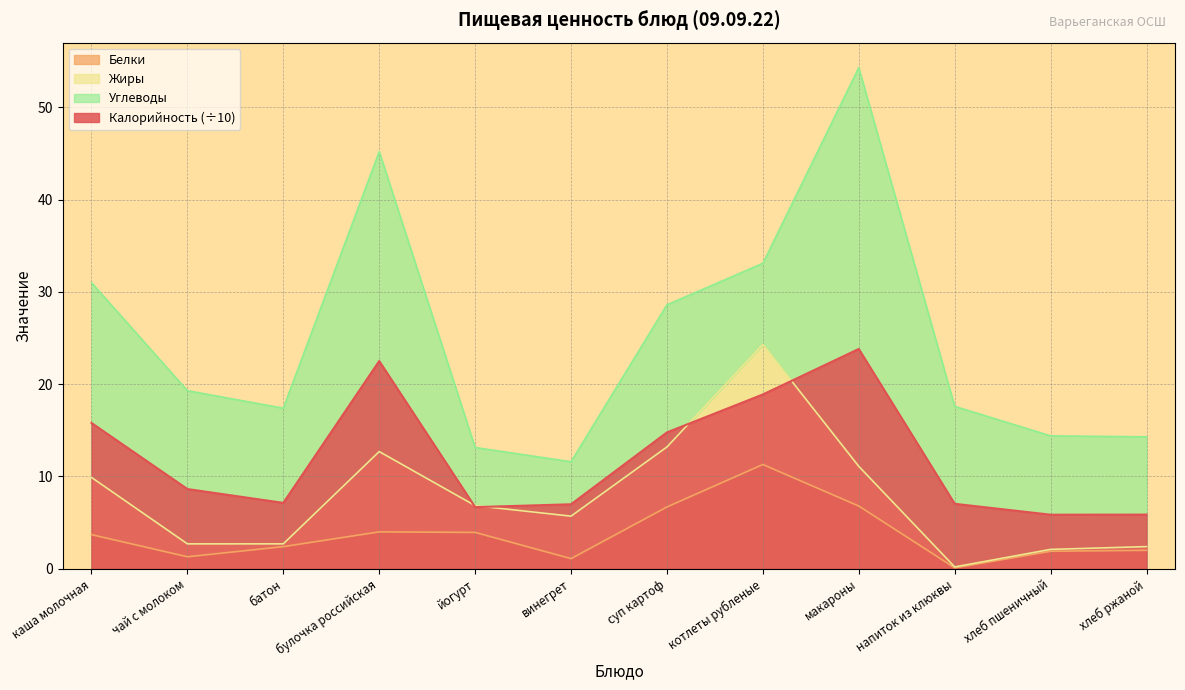

At which label does Калорийность (÷10) first exceed 8?

каша молочная